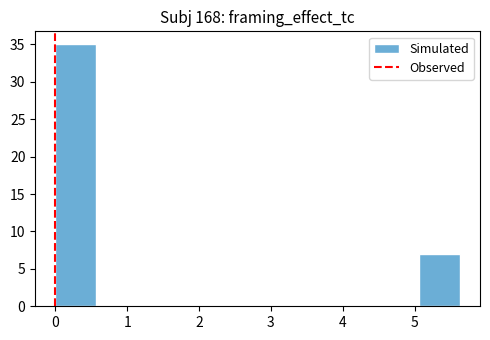

What is the height of the bar covering 5.1 to 5.6 on the x-axis? Neither the bar edges nor the heights are printed on the chart, so give them approximately, as read against the axes.

7